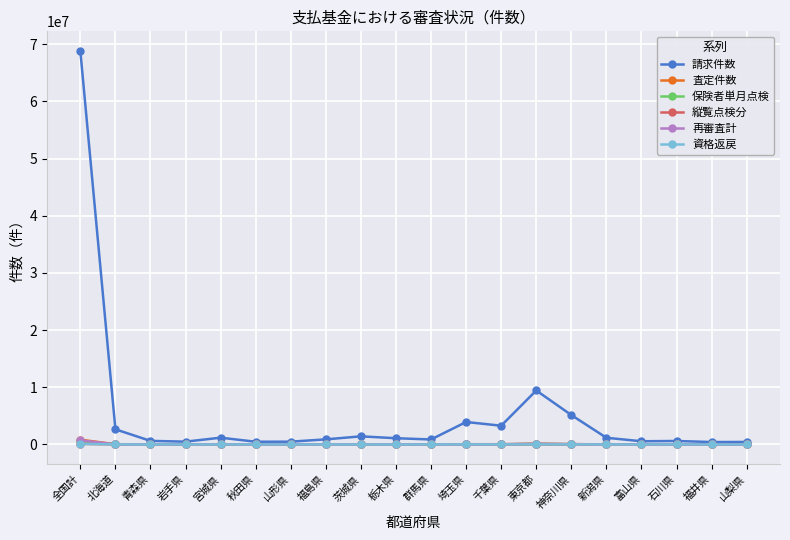

At which category is the sum across all series the highest?

全国計